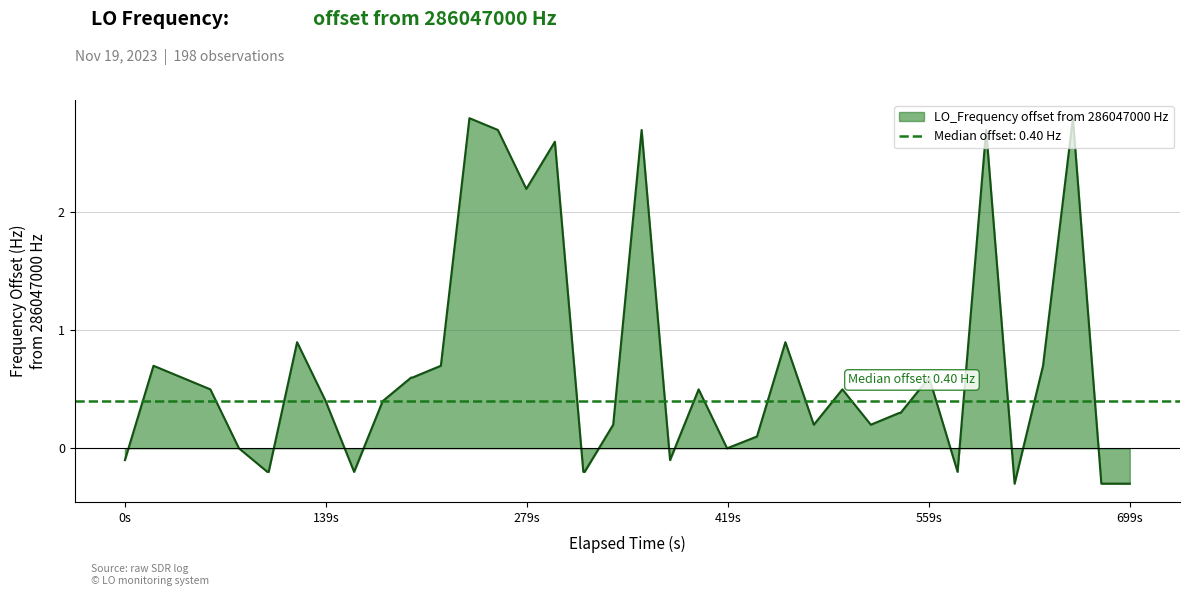

What is the minimum value for LO_Frequency offset from 286047000 Hz?

-0.3